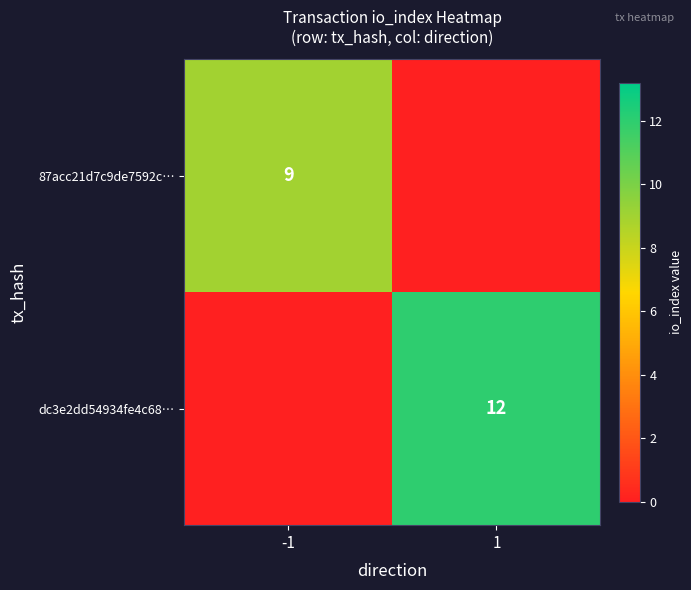

True or false: 87acc21d7c9de7592c… has a value of 4 at -1.

False